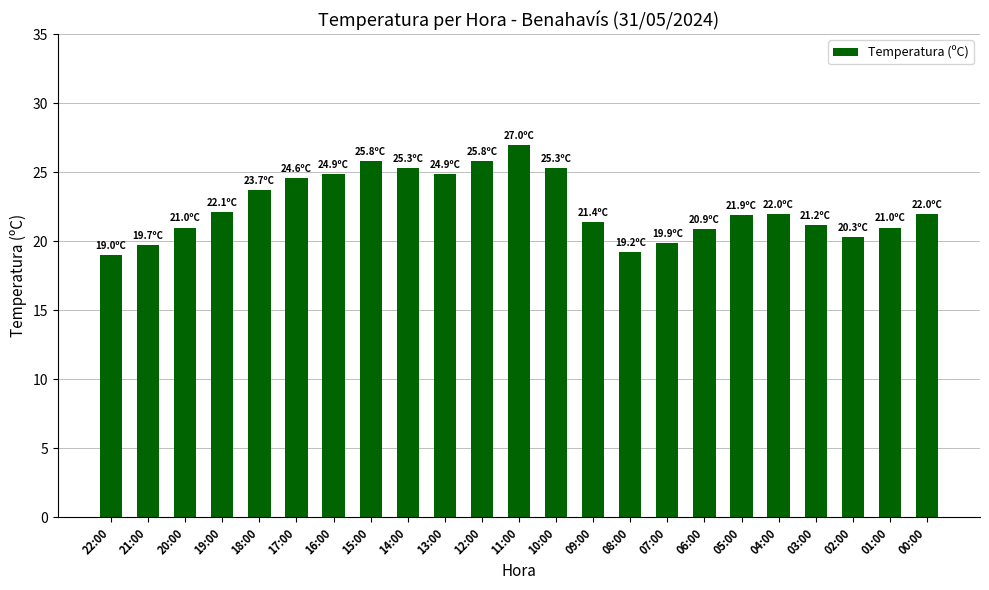

What is the difference between the maximum and minimum values?

8.0